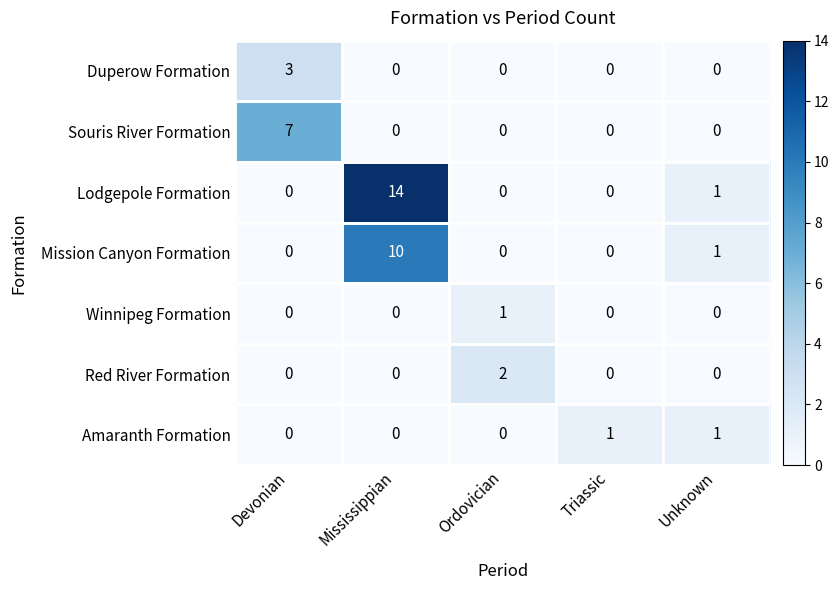

True or false: Red River Formation has a value of 0 at Unknown.

True